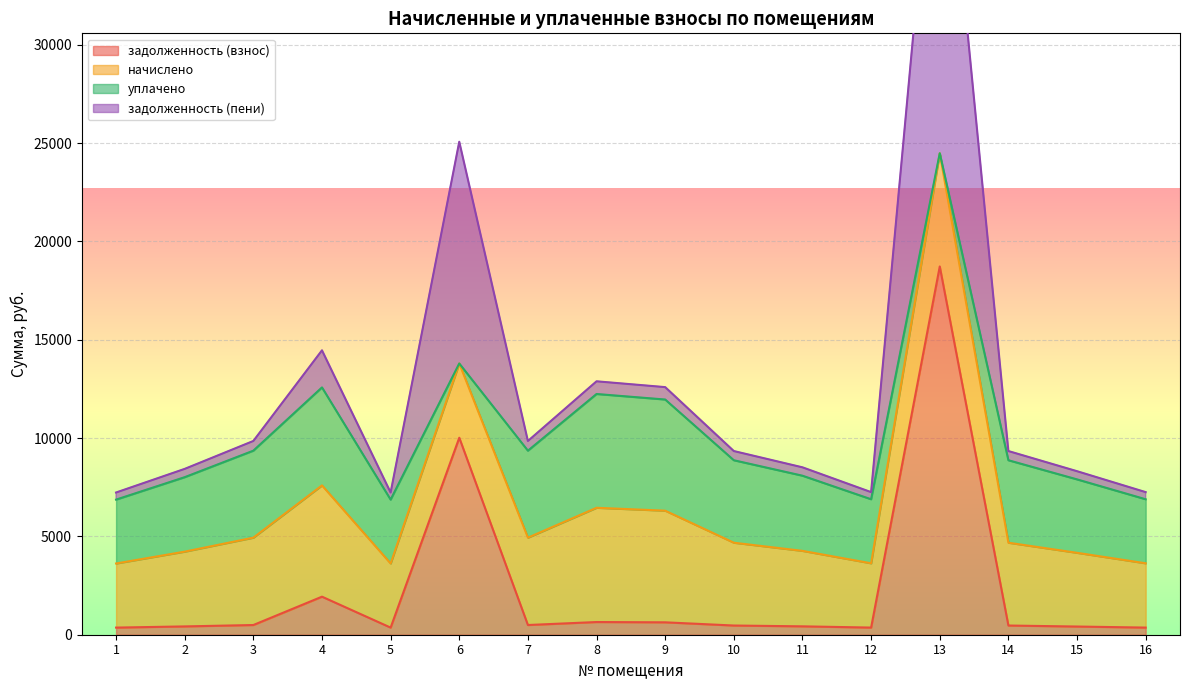

What is the sum of all задолженность (пени) values?

105018.0